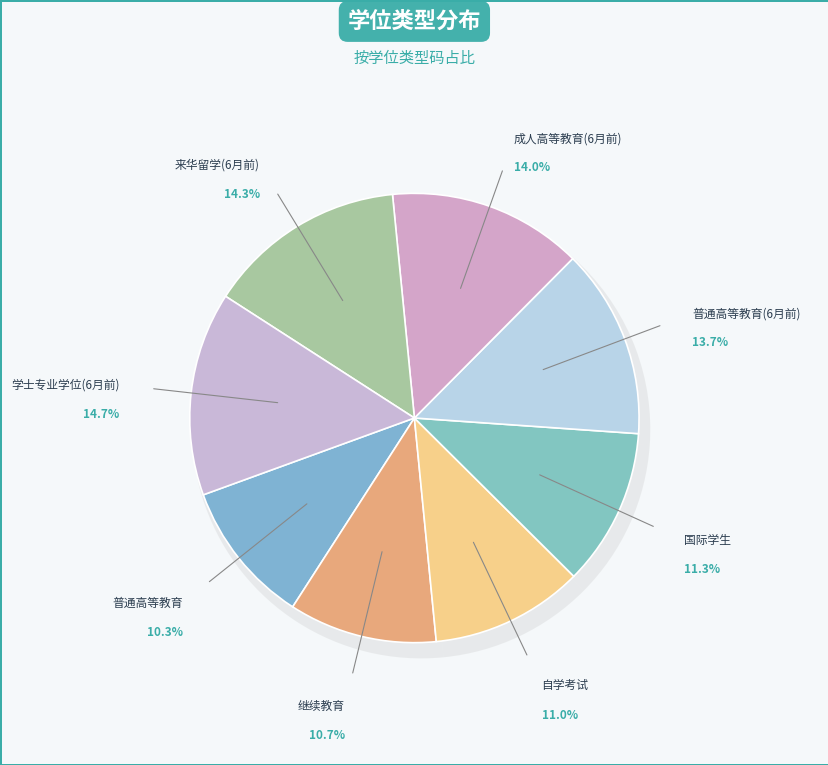

What portion of the pie excludes 学士专业学位(6月前)?

85.3%